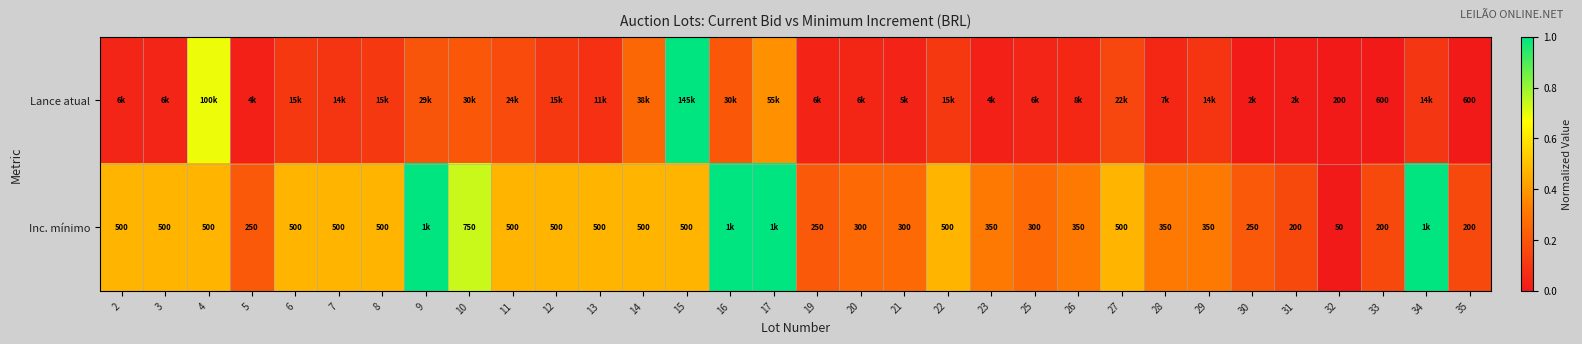

Which series has the largest range (max minus min)?

Lance atual